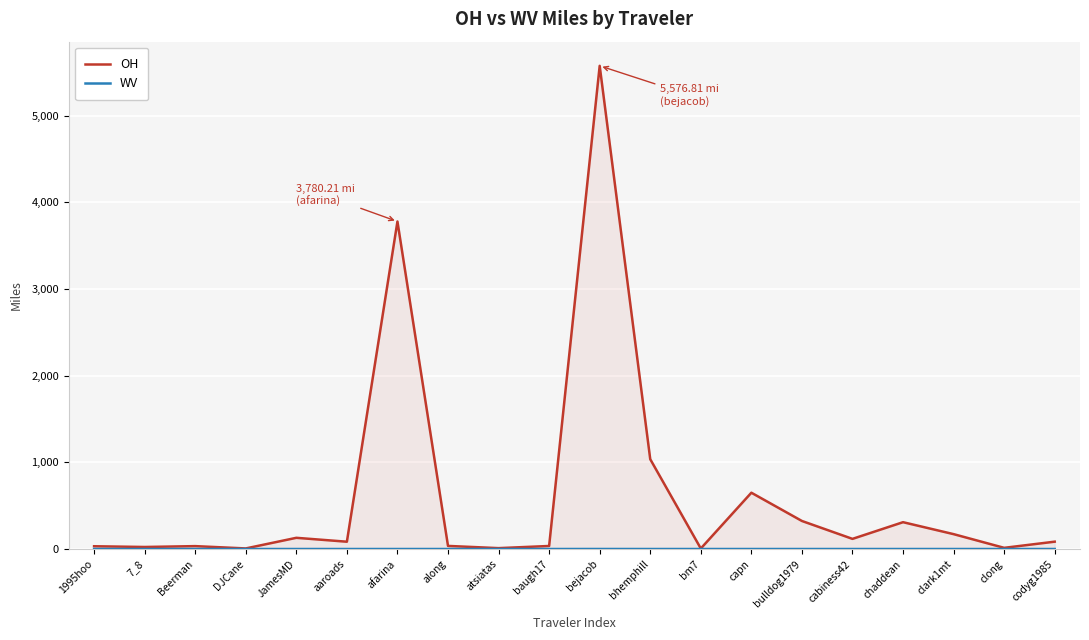

How many data points in OH are above 84?

11